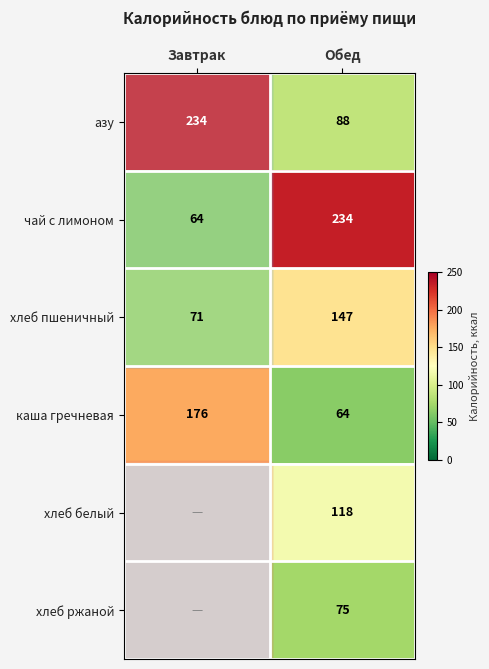

Read the азу value at Завтрак.

234